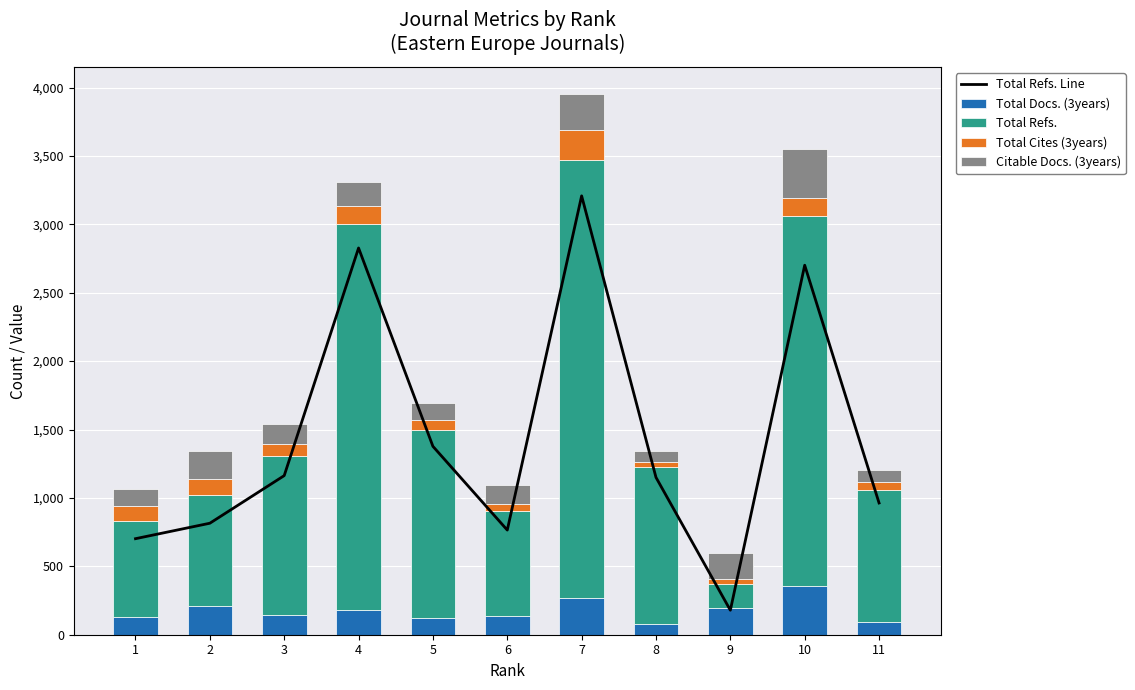

What is the highest value of the Total Refs. Line series?

3208